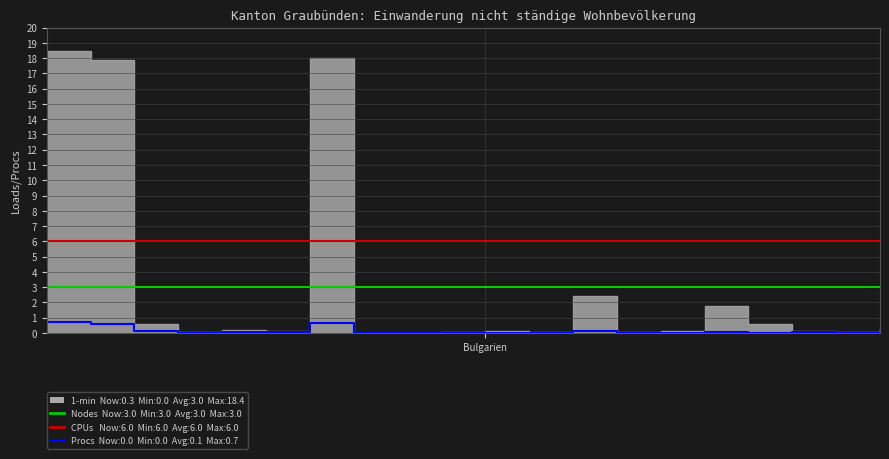

At which category is the sum across all series the highest?

Bulgarien